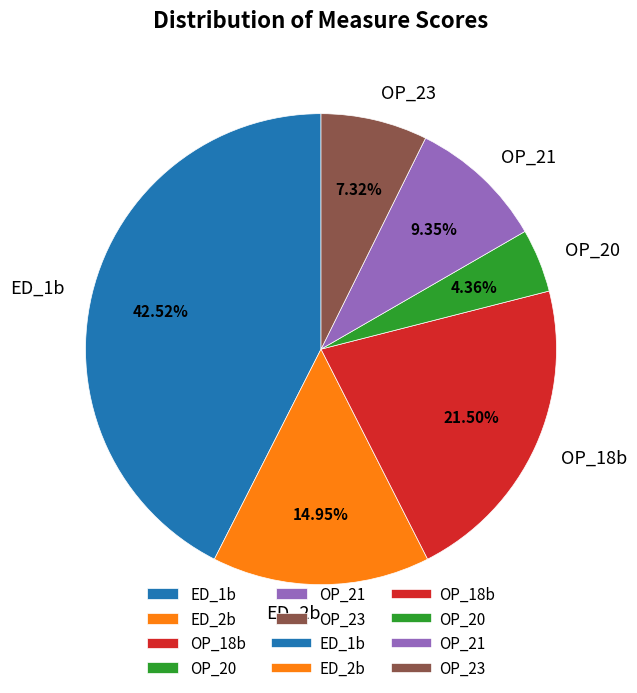

What is the total percentage of ED_2b and OP_23?

22.3%